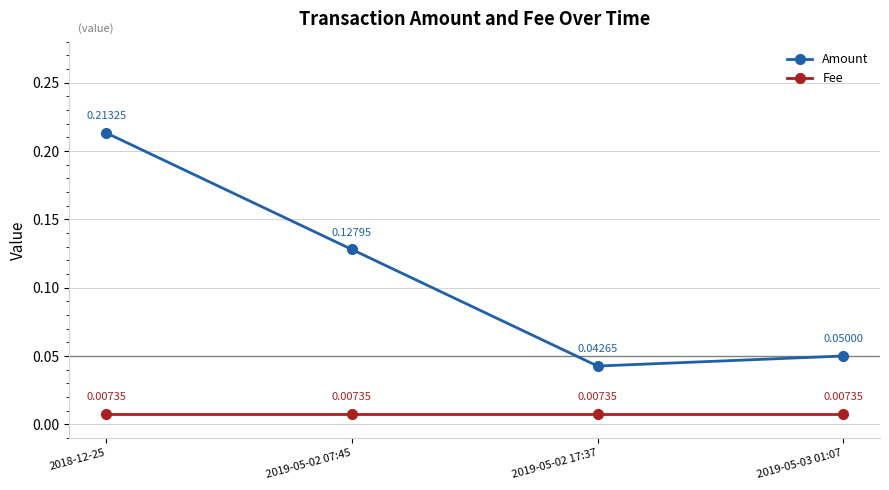

What is the sum of the Amount values at 2018-12-25 and 2019-05-02 17:37?

0.3